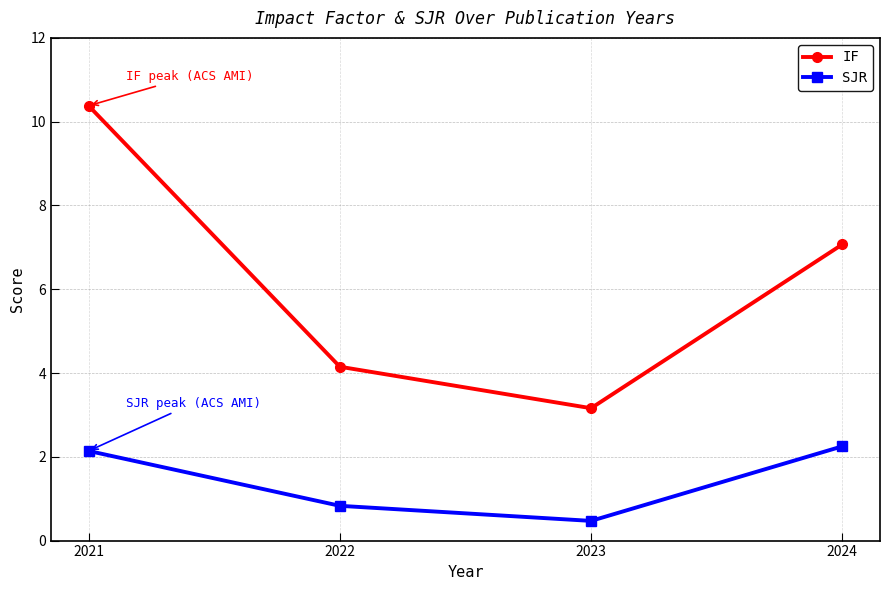

At which label does IF reach its minimum?

2023